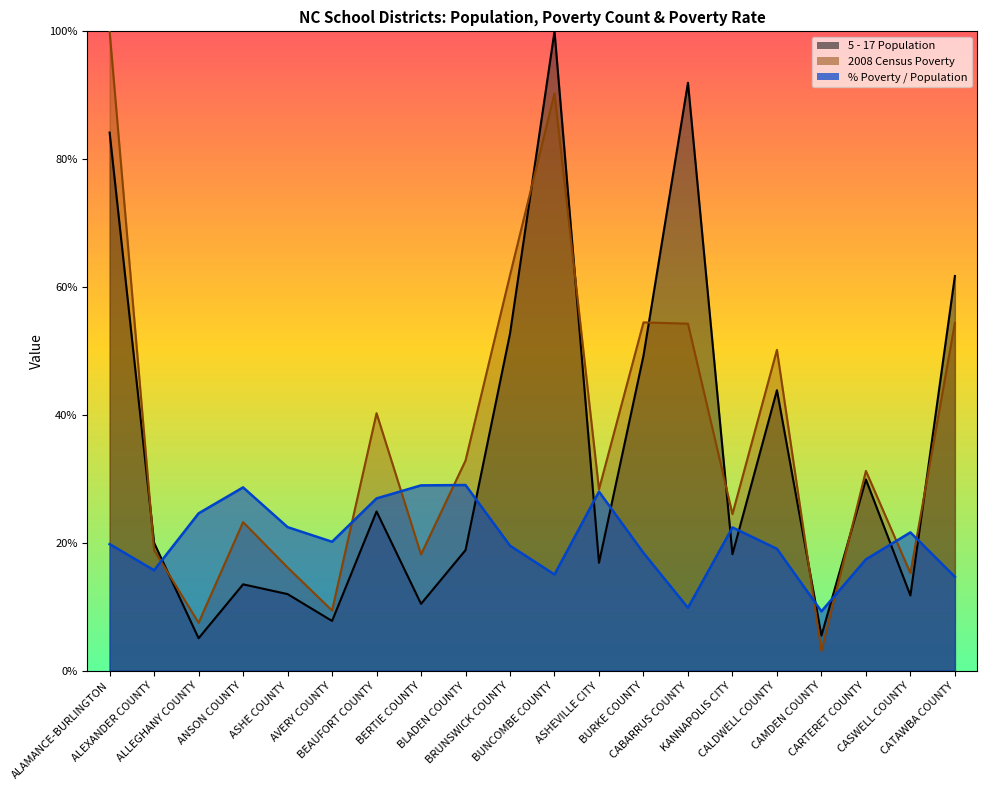

True or false: 5 - 17 Population and % Poverty / Population cross at least once.

True